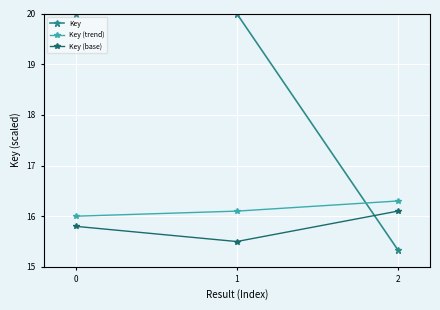

What are all the series names shown in the legend?

Key, Key (trend), Key (base)